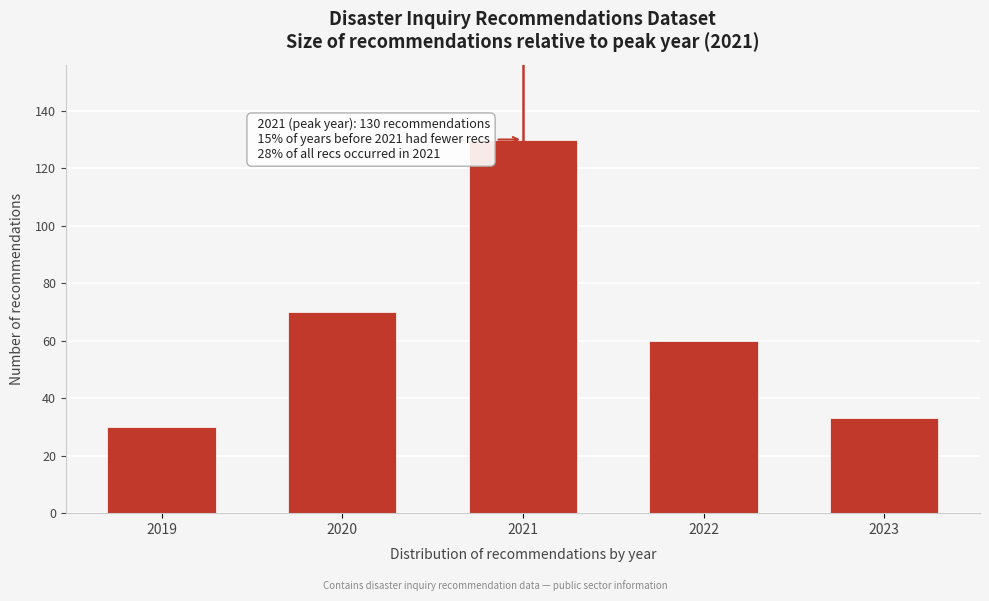

Reading left to right, list all the values displayed in this chart.

30	70	130	60	33